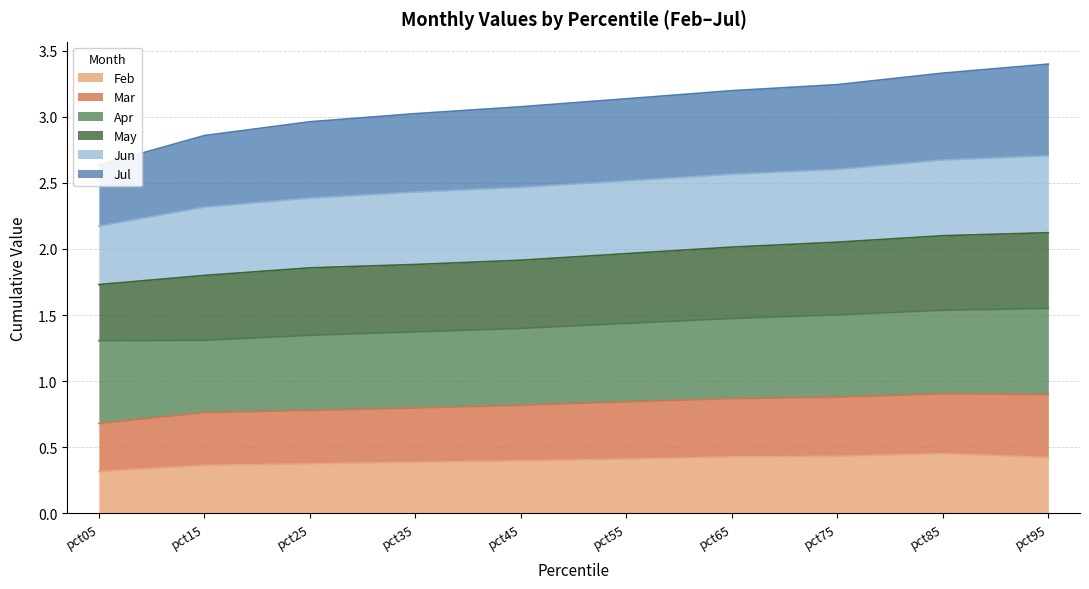

At which label is May closest to 0?

pct05